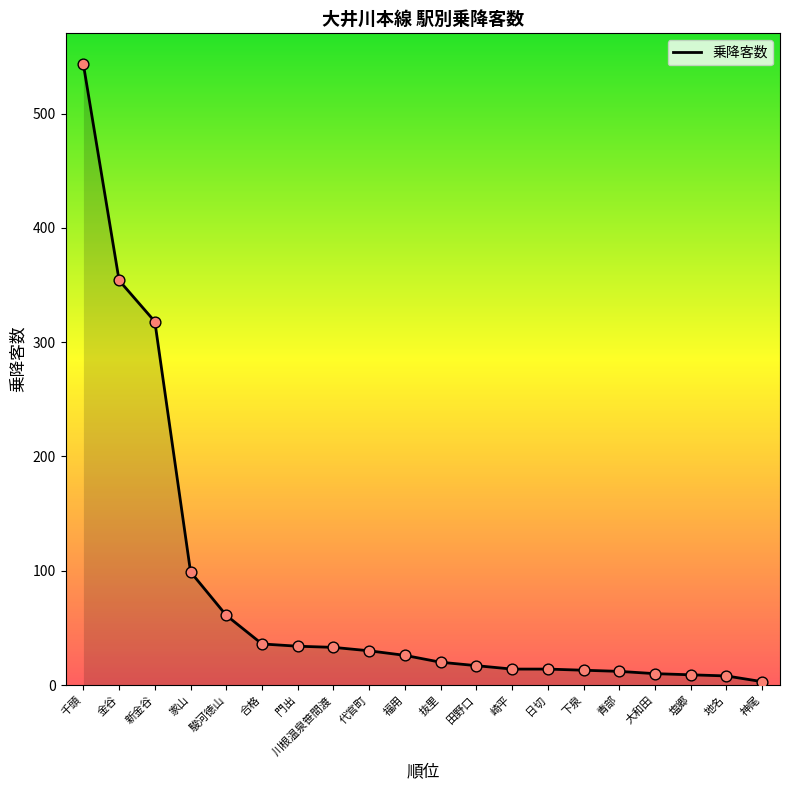

Which has a higher value, 門出 or 下泉?

門出